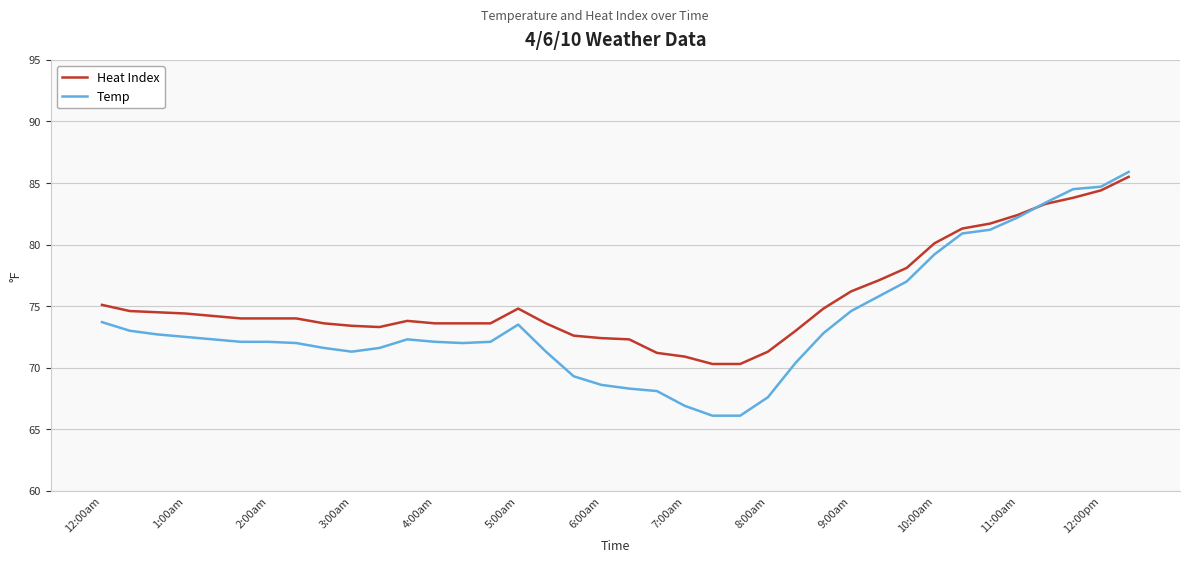

Which series has the largest total across all categories?

Heat Index